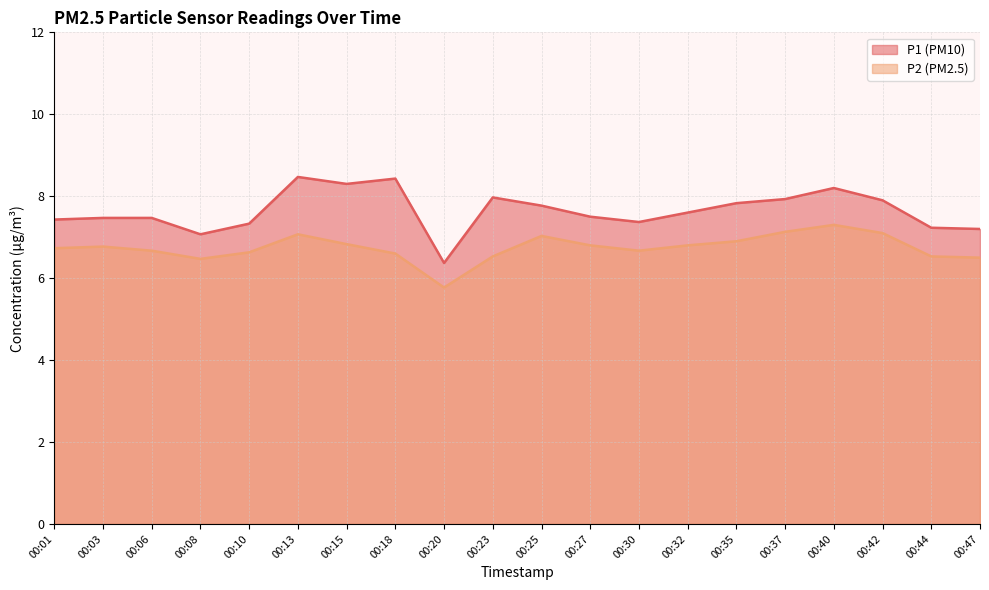

List the labels in order of P2 value, largest first.

00:40, 00:37, 00:42, 00:13, 00:25, 00:35, 00:15, 00:27, 00:32, 00:03, 00:01, 00:06, 00:30, 00:10, 00:18, 00:23, 00:44, 00:47, 00:08, 00:20